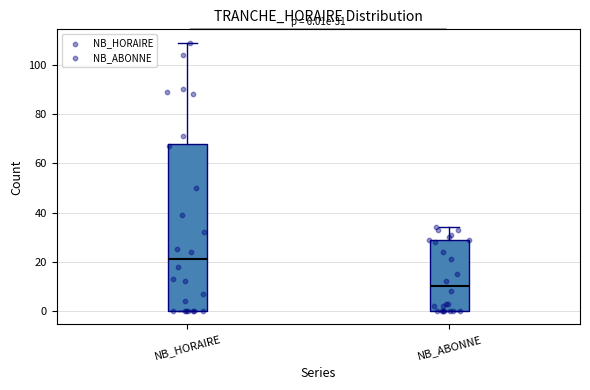

Which box has the lowest median line?

NB_ABONNE